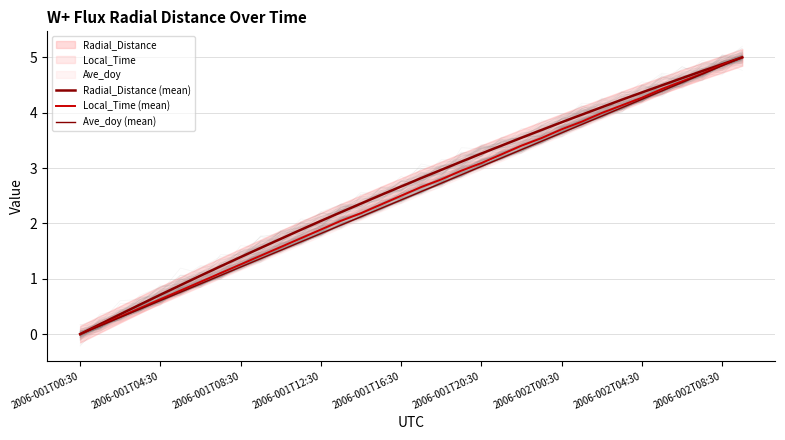

What is the difference between the second highest and second lowest values in the Ave_doy (mean) series?

4.7